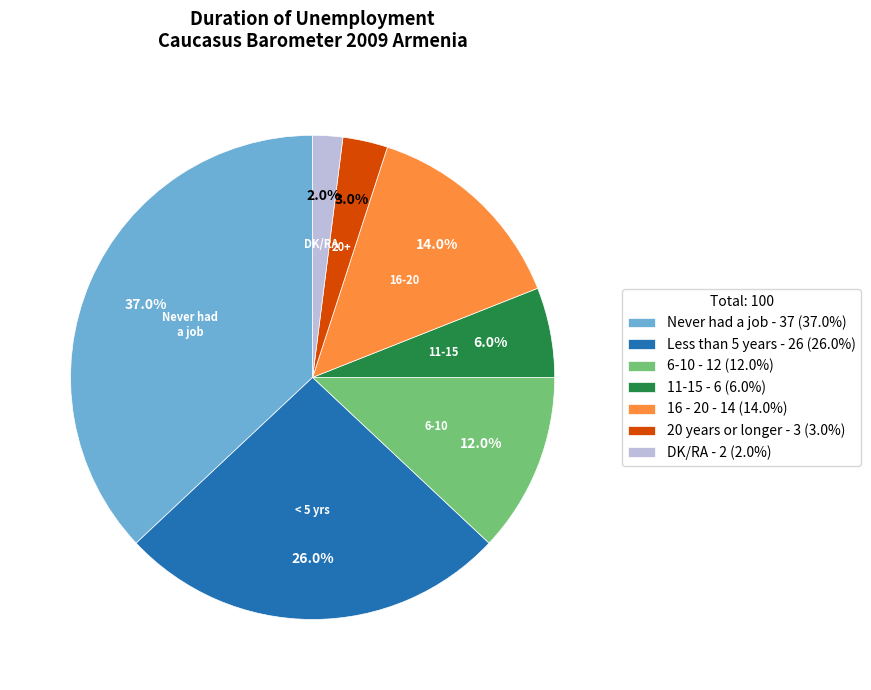

Which has a higher value, 6-10 - 12 (12.0%) or Never had a job - 37 (37.0%)?

Never had a job - 37 (37.0%)